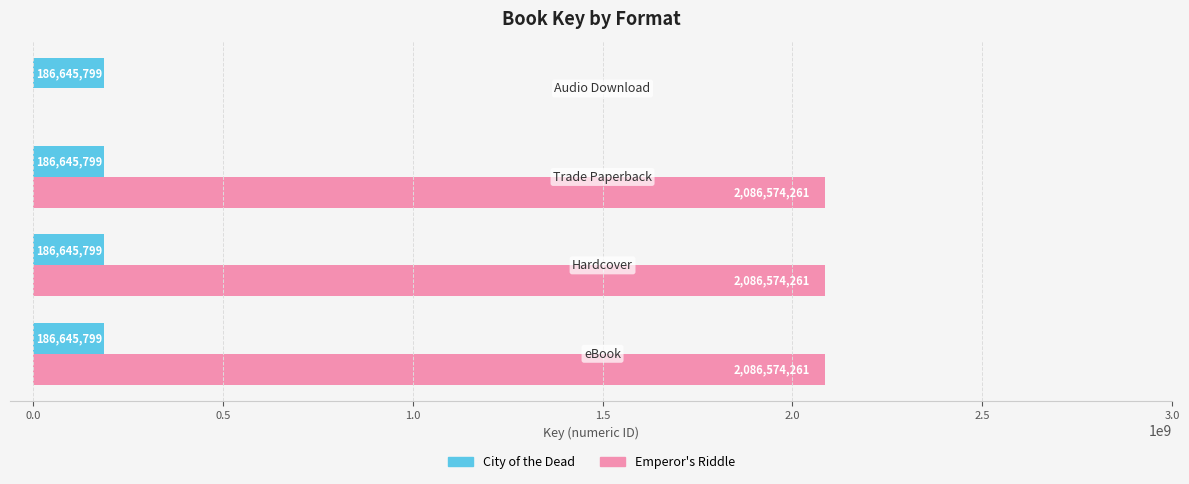

What is the sum of all City of the Dead values?

746583196